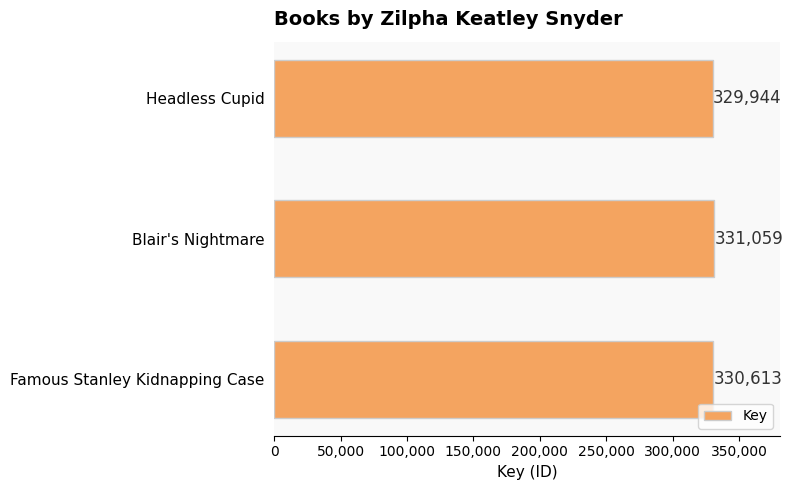

What is the ratio of the value at Headless Cupid to the value at Famous Stanley Kidnapping Case?

1.0